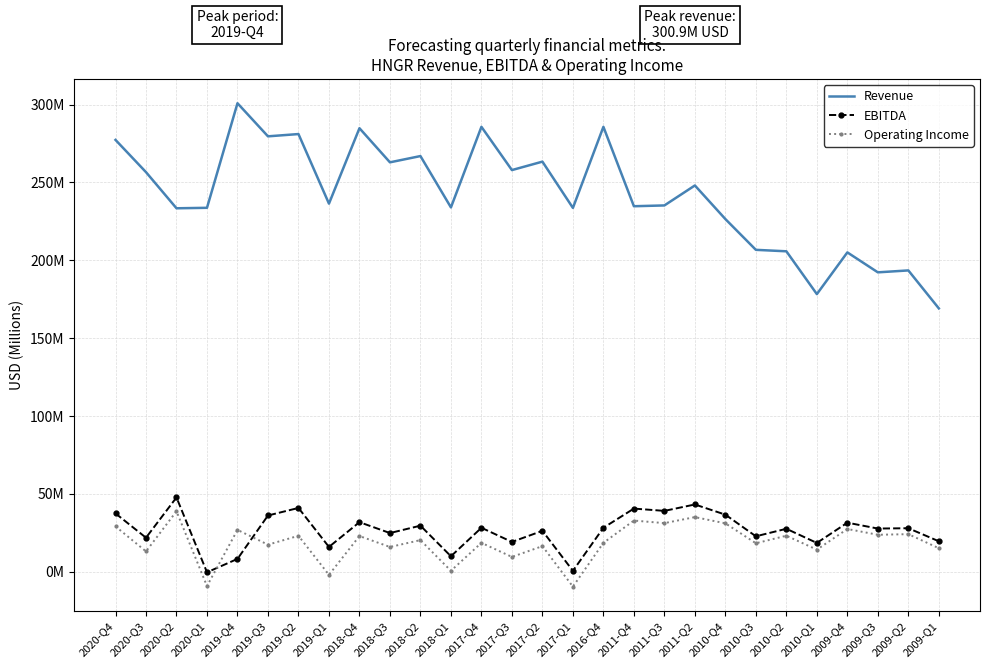

Where does the EBITDA series first go above 27?

2020-Q4